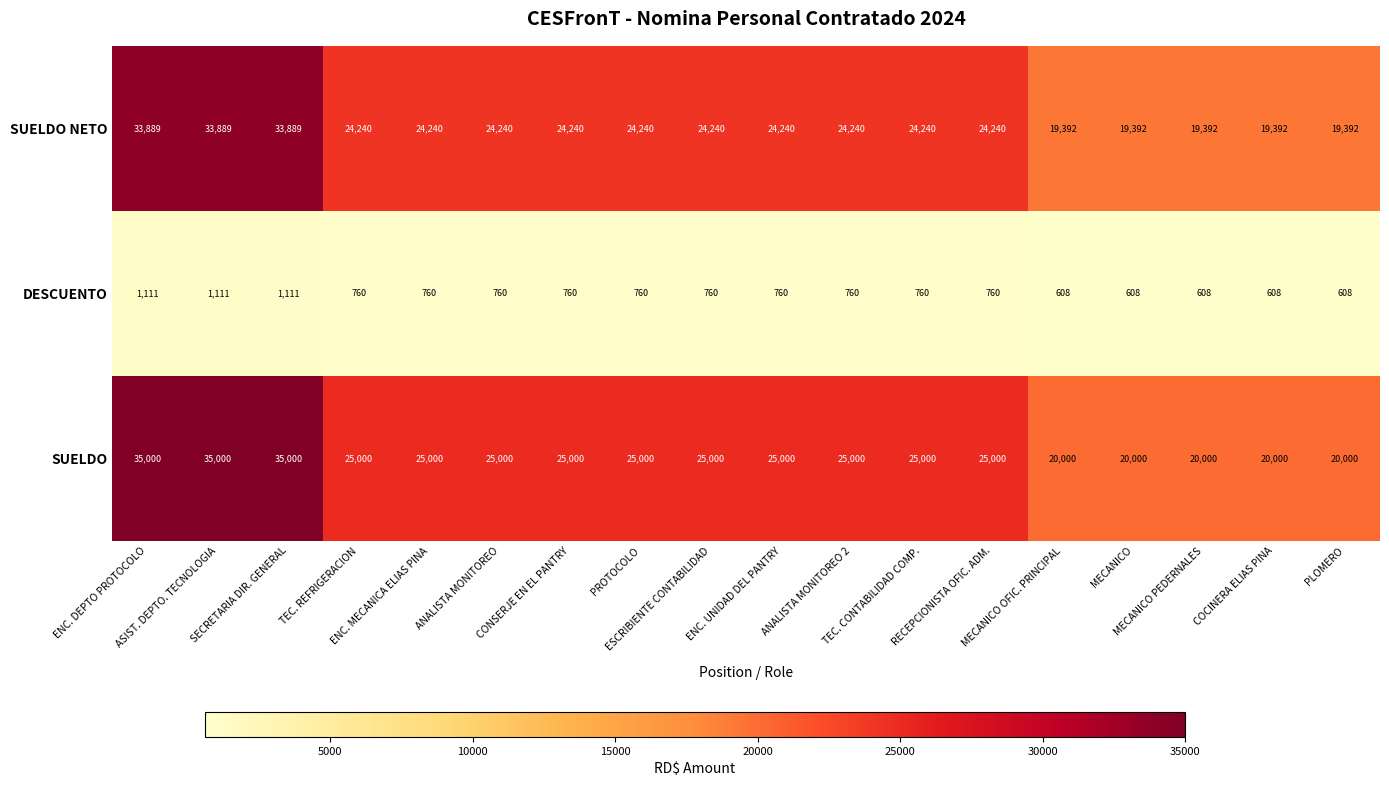

Which series has the widest spread of values?

SUELDO